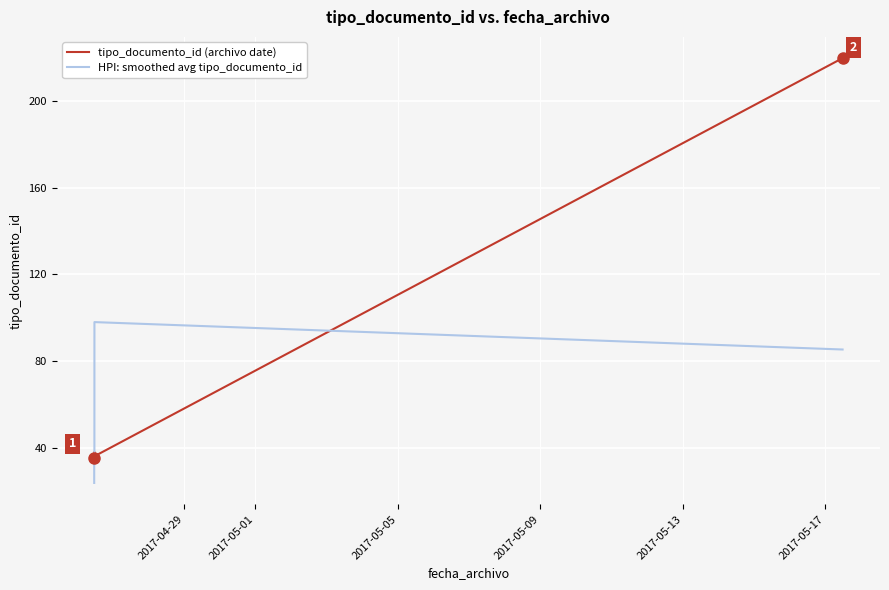

What is the highest value of the HPI: smoothed avg tipo_documento_id series?

98.0